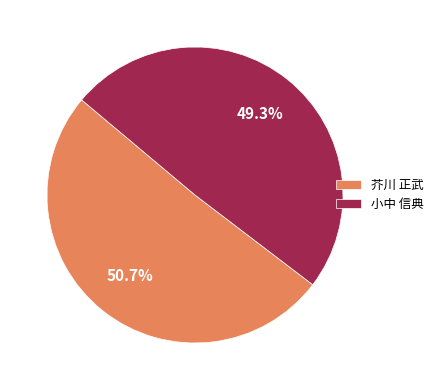

How many slices are in this pie chart?

2